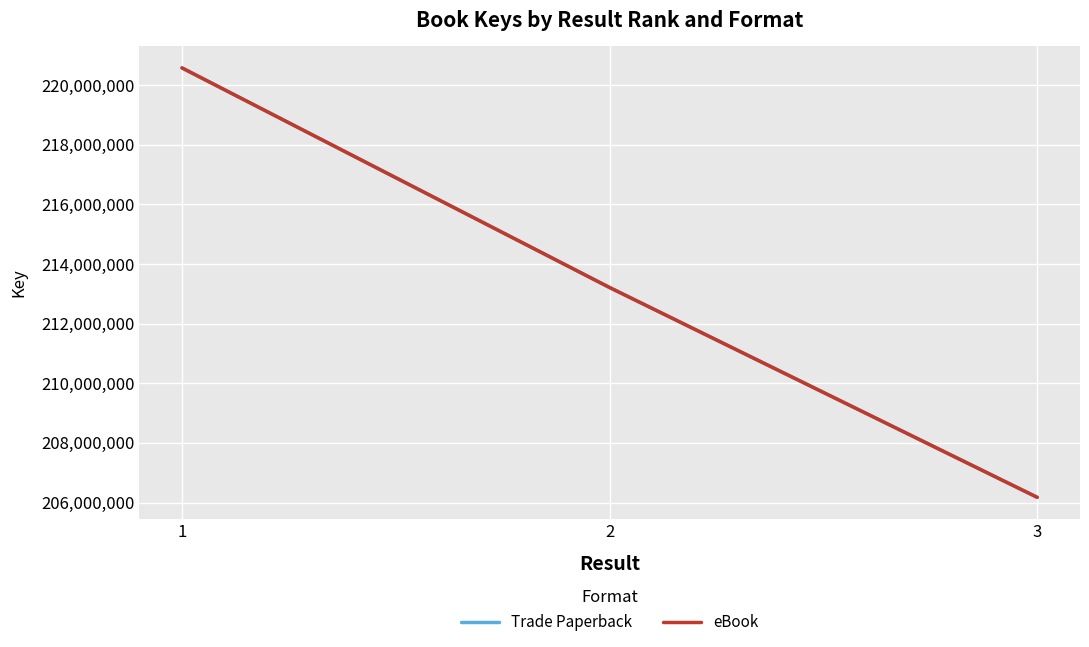

Which series has the largest total across all categories?

Trade Paperback